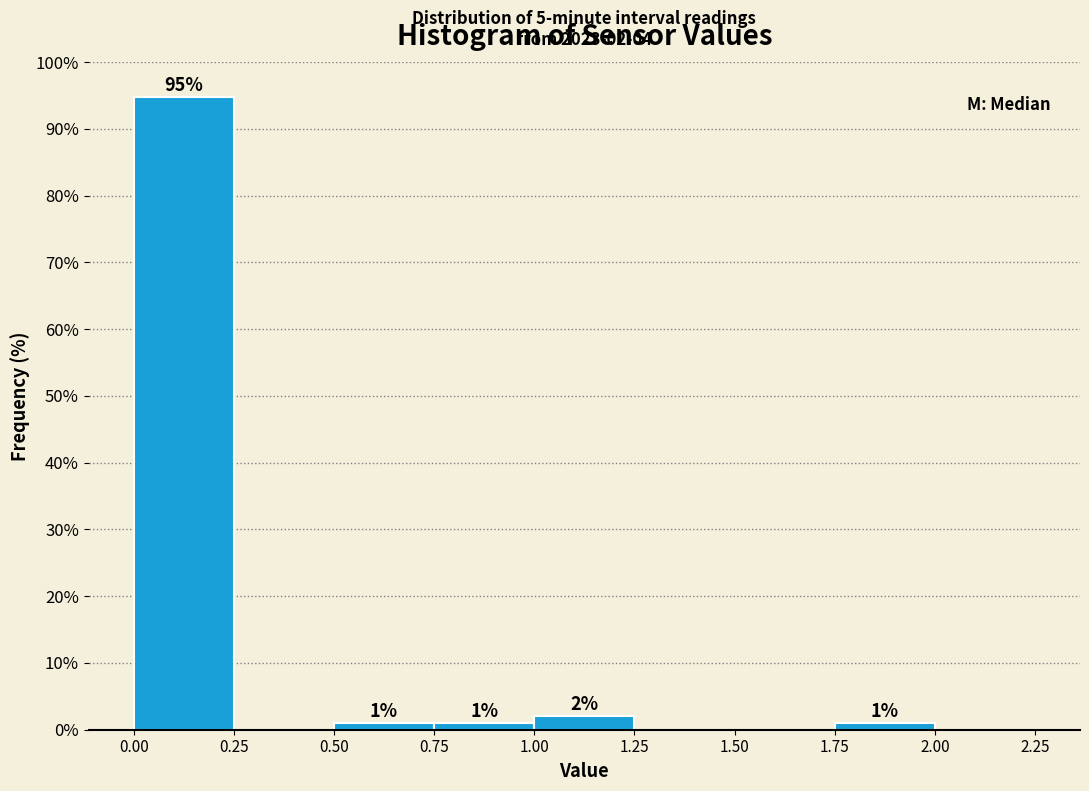

Which range on the x-axis has the tallest bar?

0.00 to 0.25